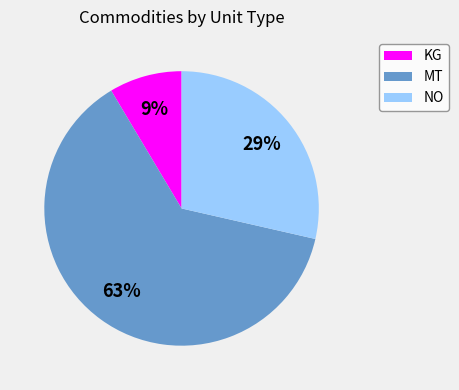

Is there any slice that represents more than half of the pie?

Yes